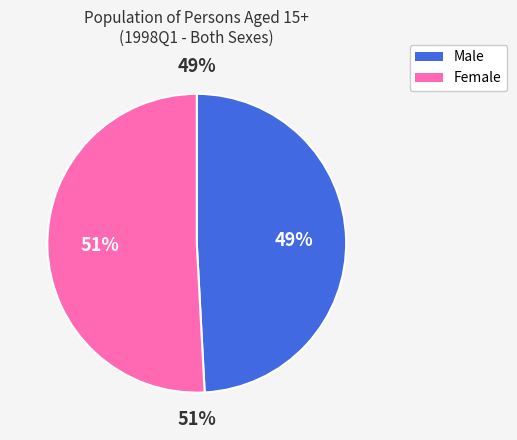

What percentage is NOT represented by Female?

49.2%